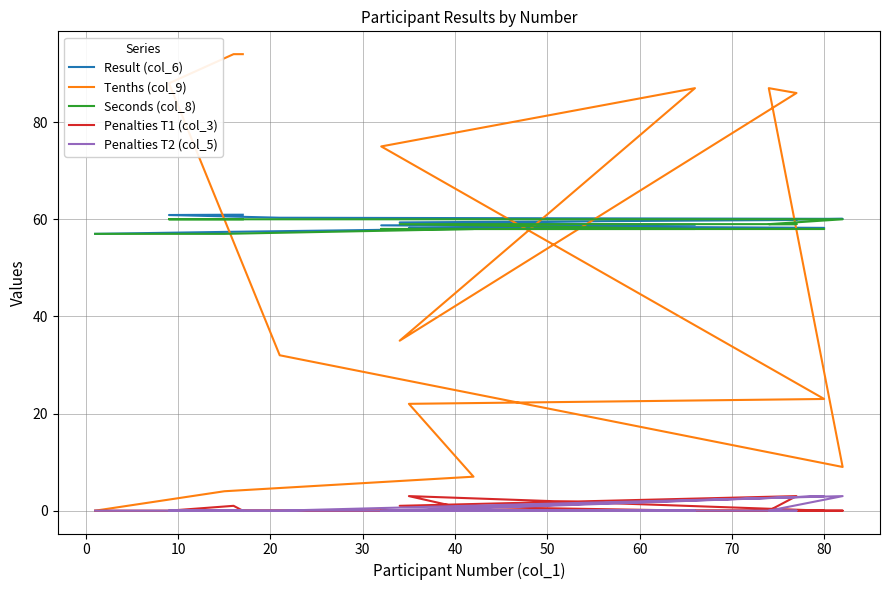

How many values in the Result (col_6) series exceed 59?

8